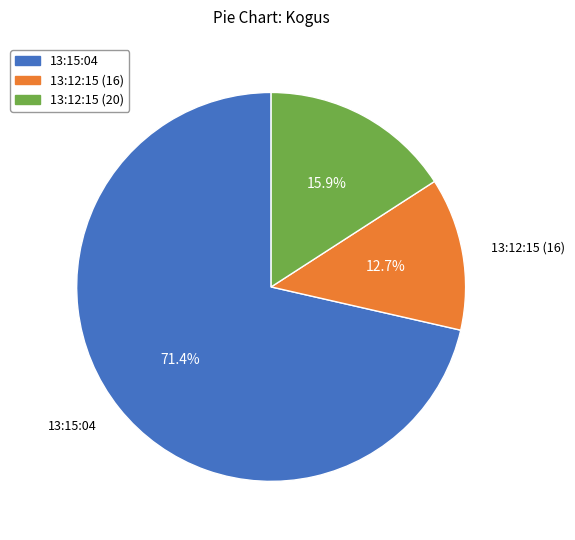

Which category has the biggest portion of the pie?

13:15:04